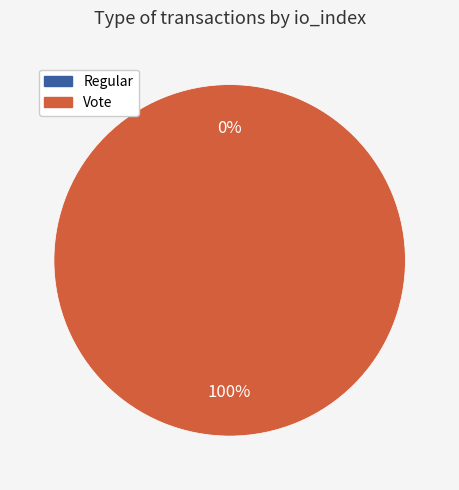

Is there any slice that represents more than half of the pie?

Yes